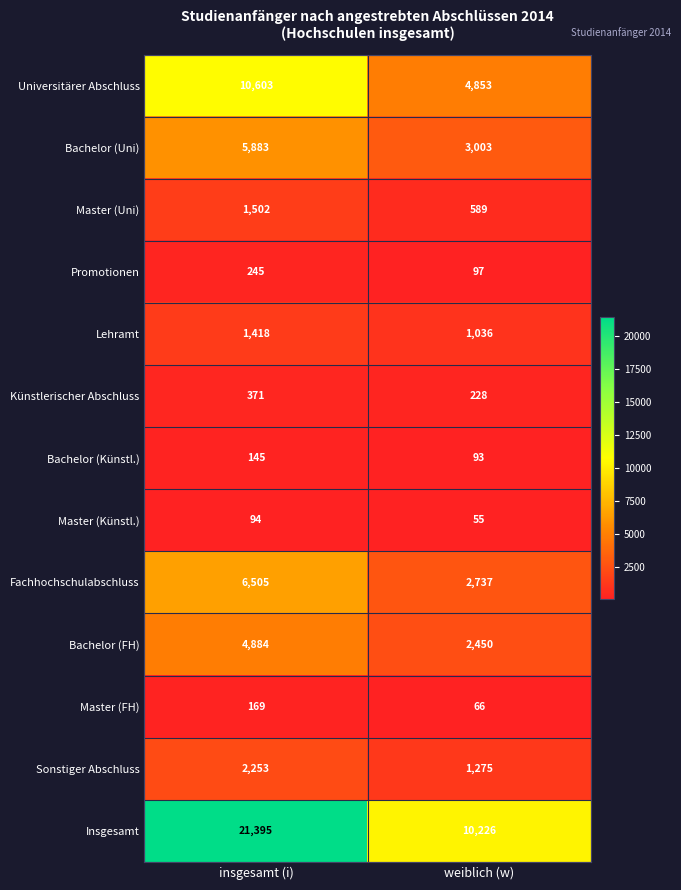

Is it true that Master (FH) equals 103 at insgesamt (i)?

False